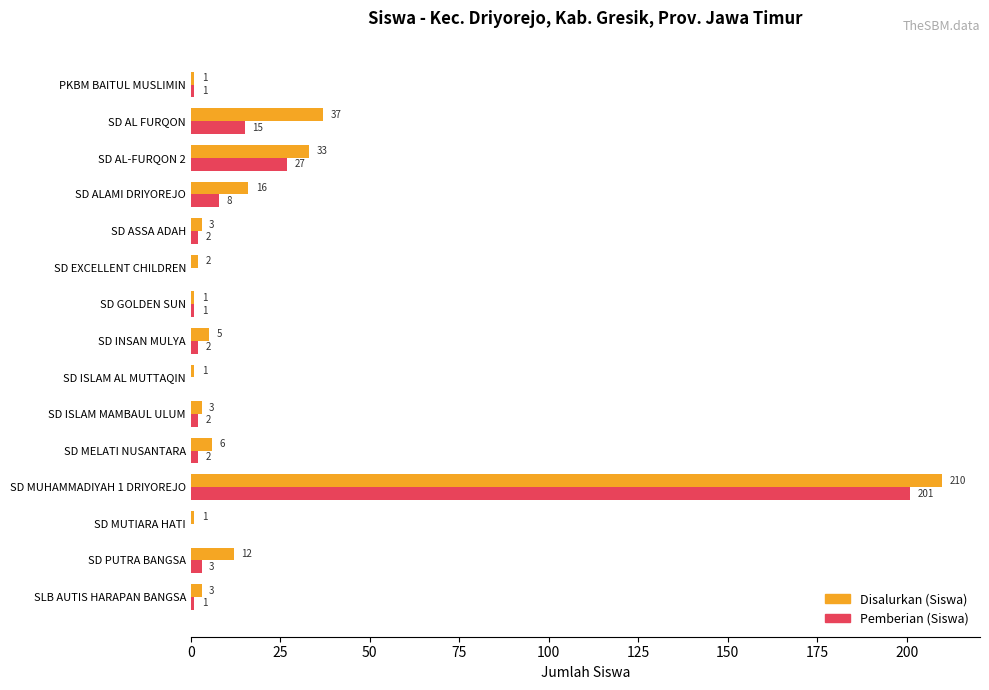

Which series has the largest total across all categories?

Disalurkan (Siswa)